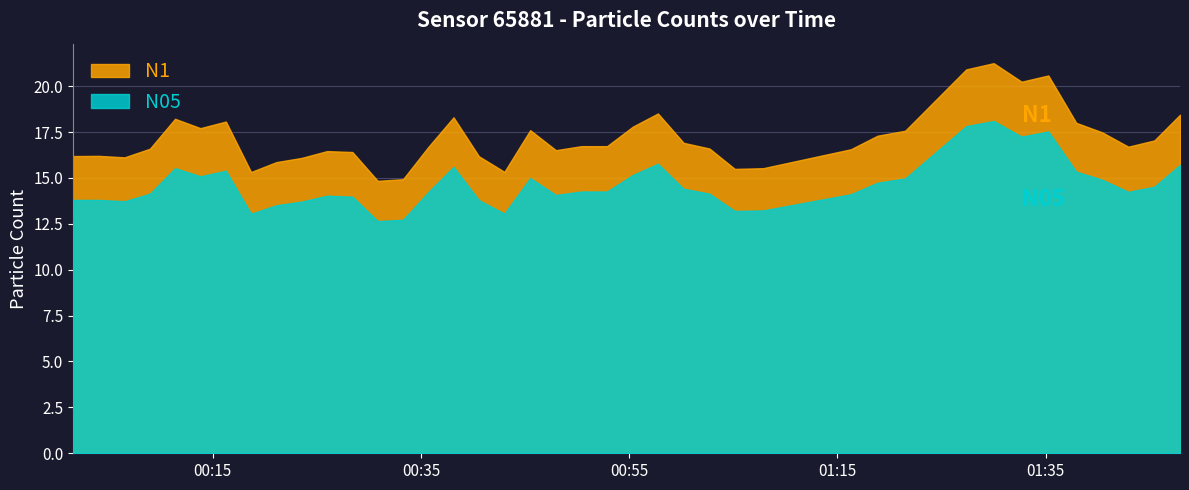

In N05, how many points are lower than both neighbors (excluding endpoints)?

9